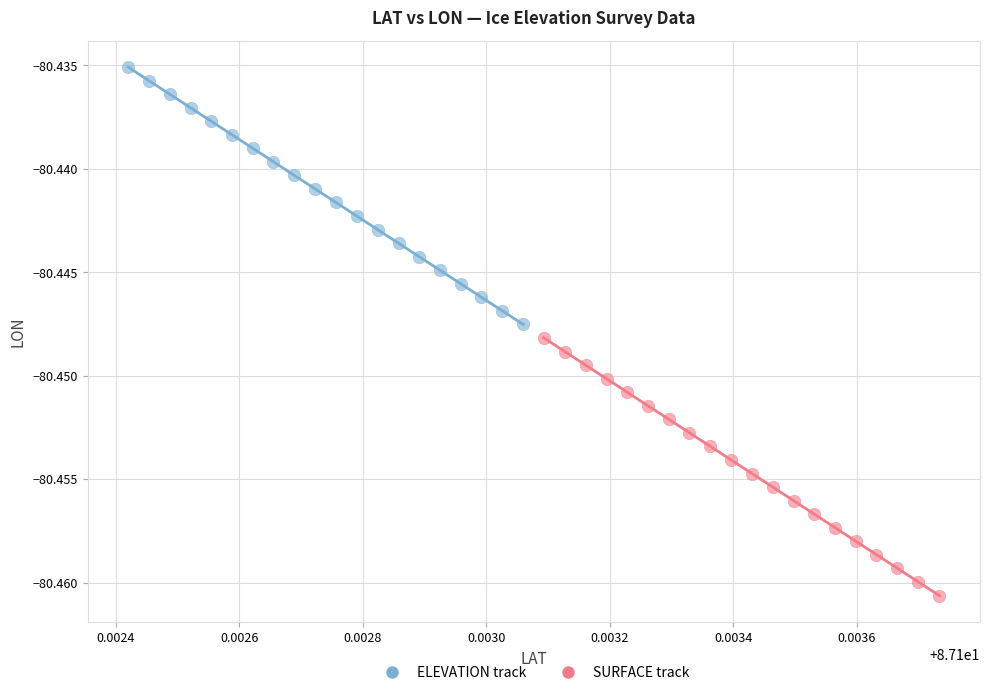

Which series contains the highest Y value?

ELEVATION track